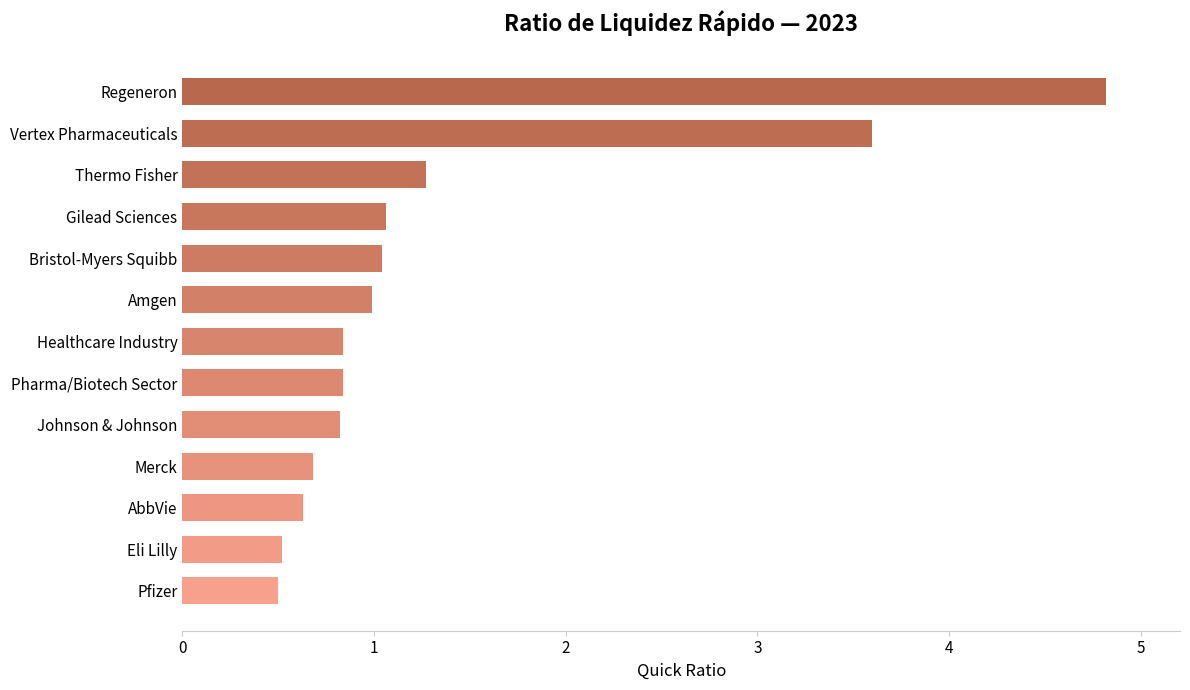

What is the difference between the maximum and minimum values?

4.3